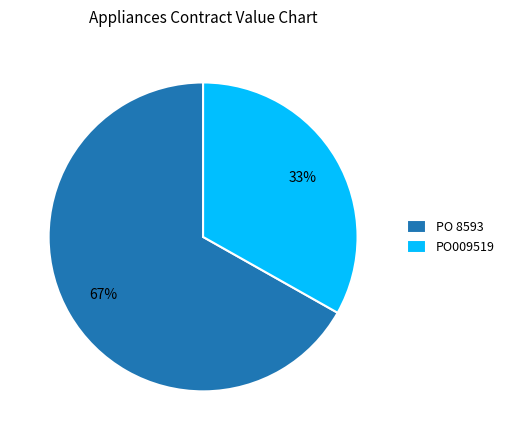

How many segments does this pie chart have?

2